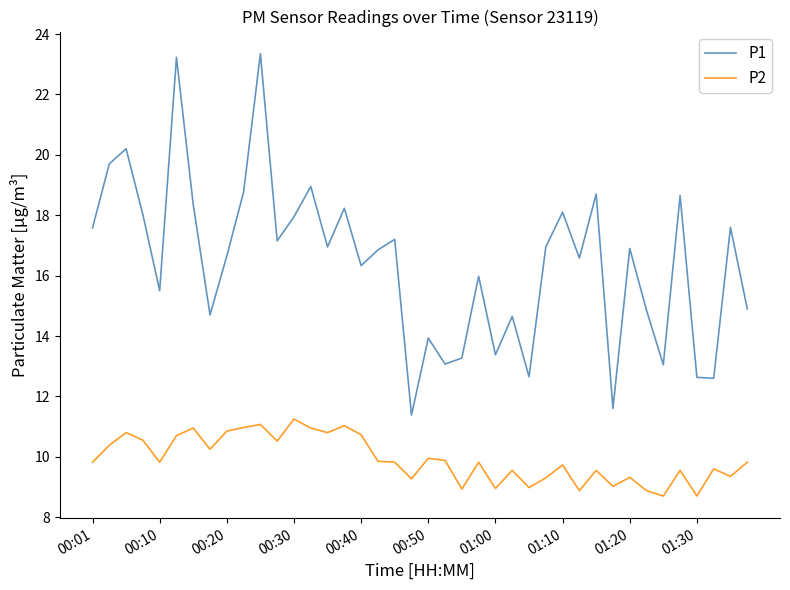

Rank the series by their maximum value, from highest to lowest.

P1, P2